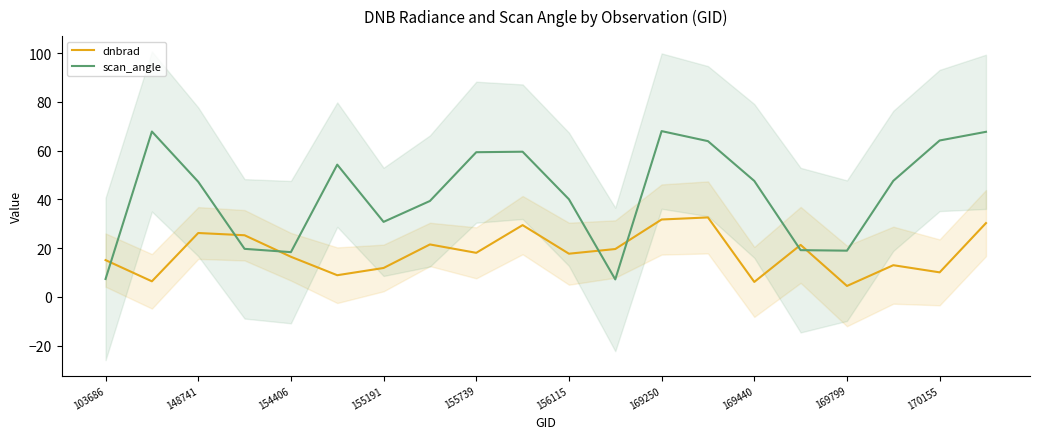

What is the minimum value for scan_angle?

7.1